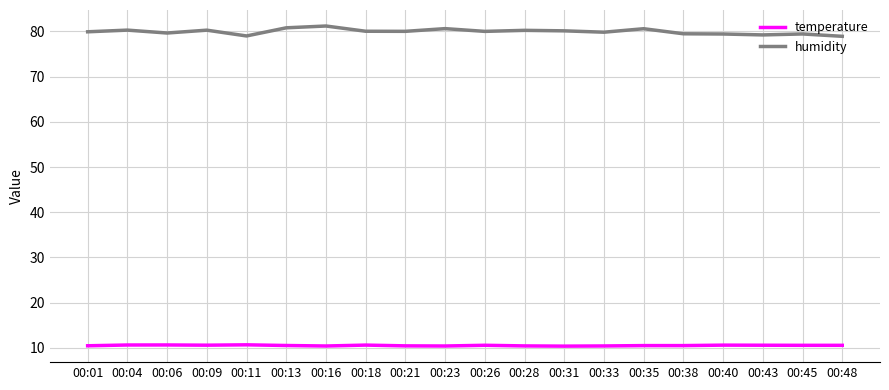

List the series in order of their overall mean, highest first.

humidity, temperature